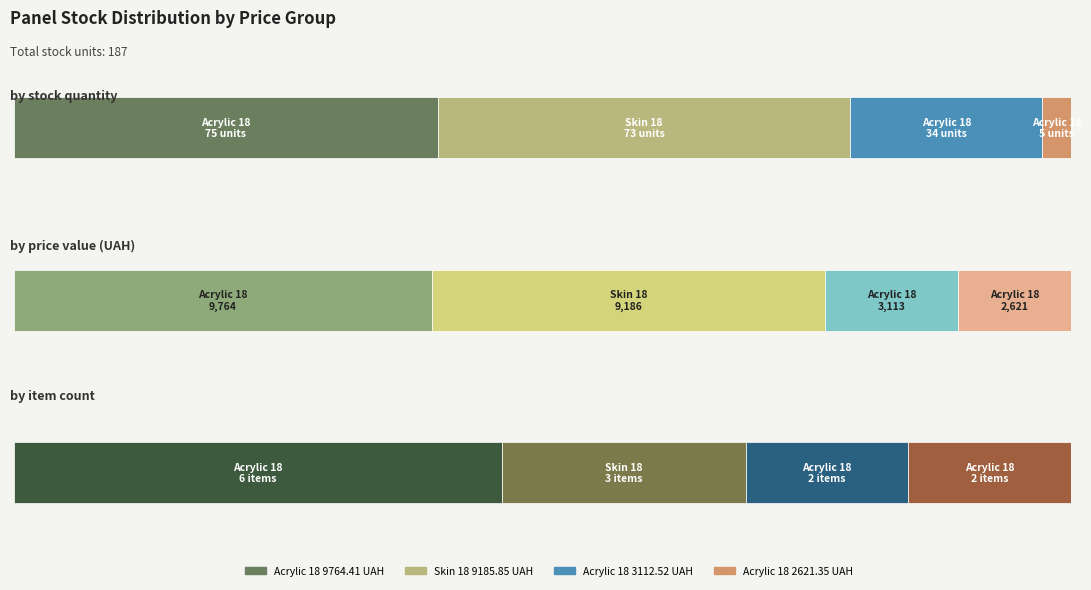

Does the chart contain stacked bars?

No